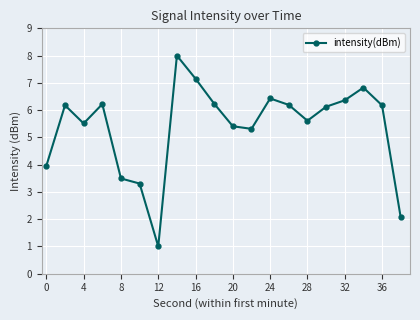

Reading left to right, transcribe all the data shown in this chart.

4.0	6.2	5.5	6.2	3.5	3.3	1.0	8.0	7.2	6.2	5.4	5.3	6.4	6.2	5.6	6.1	6.4	6.8	6.2	2.1